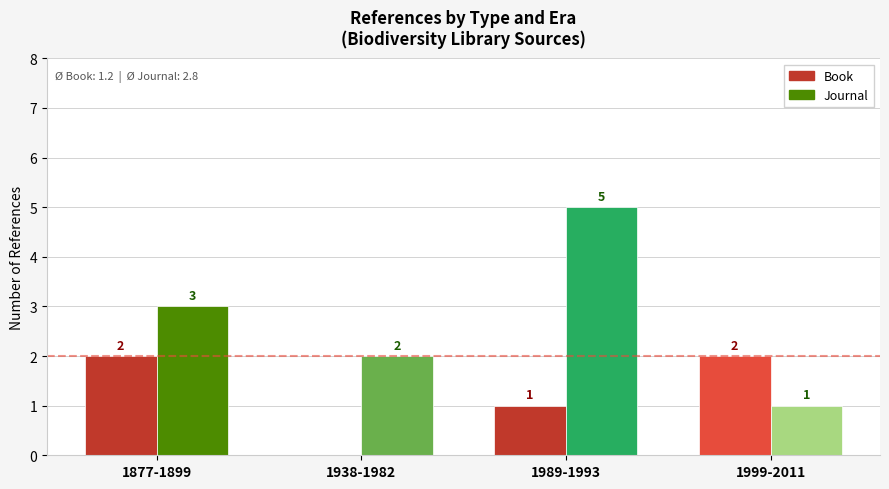

What are all the series names shown in the legend?

Book, Journal